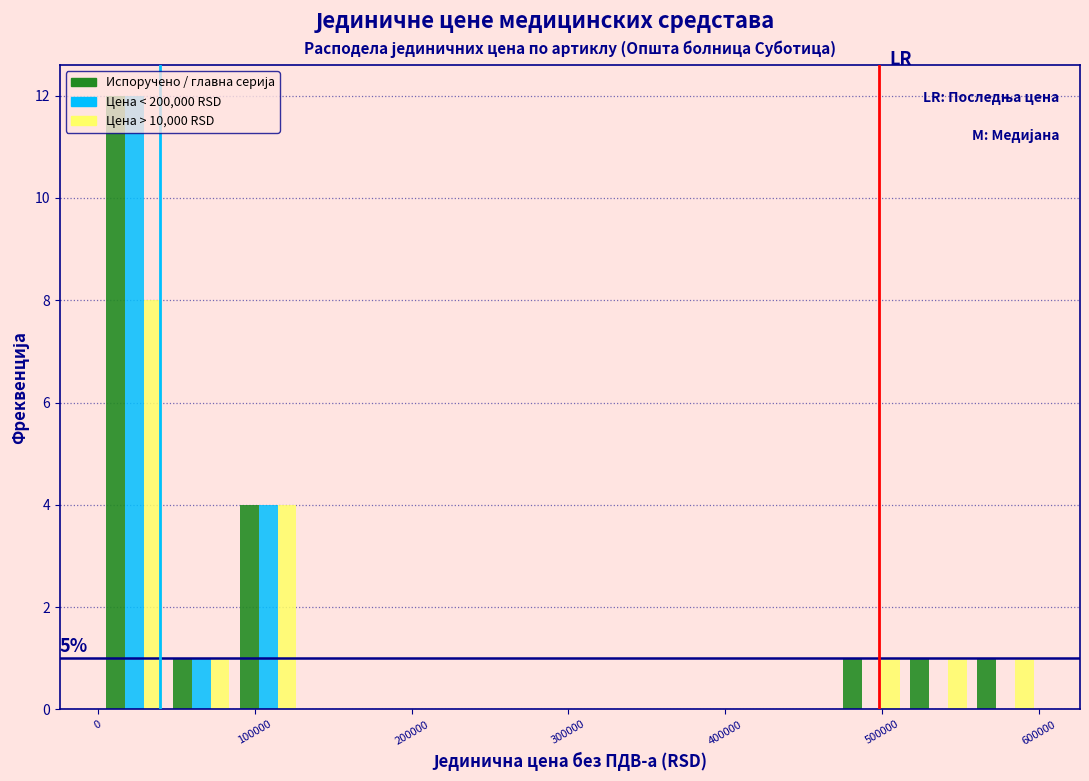

In the Цена > 10,000 RSD series, which range on the x-axis has the tallest bar?

0 to 40000